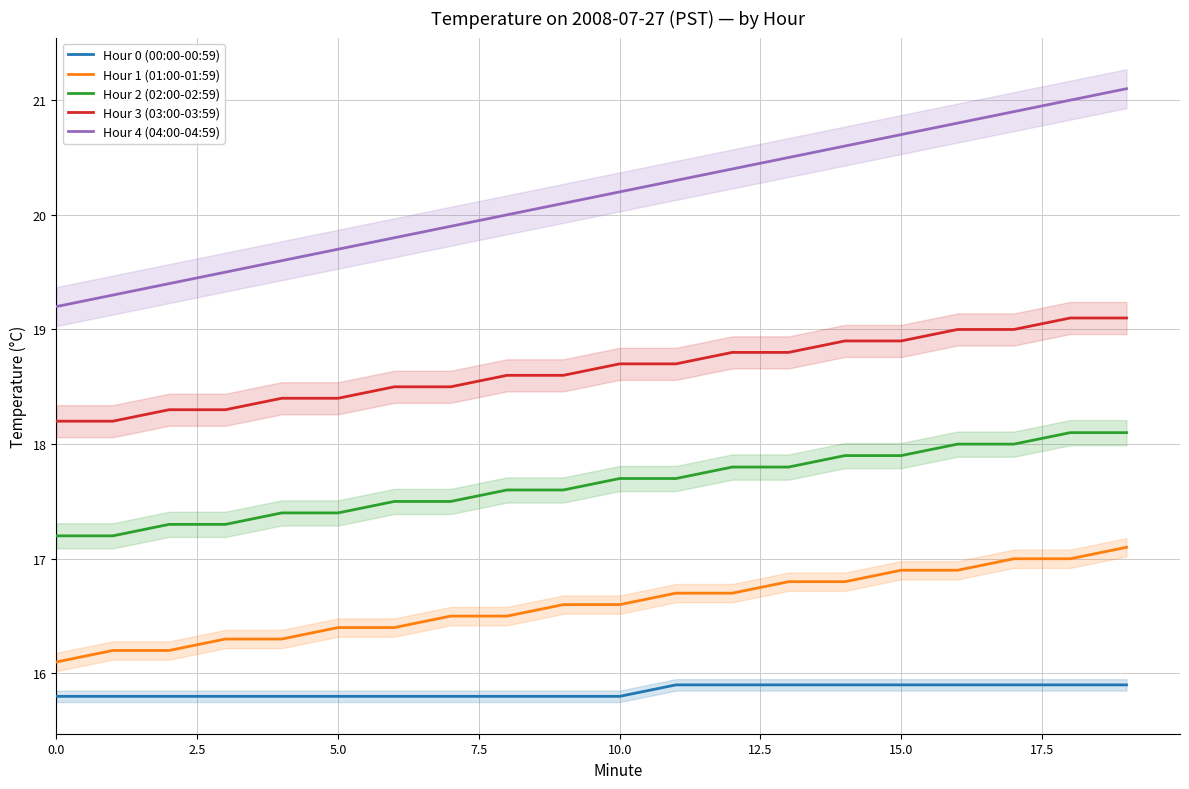

True or false: Hour 0 (00:00-00:59) and Hour 3 (03:00-03:59) intersect in this chart.

False